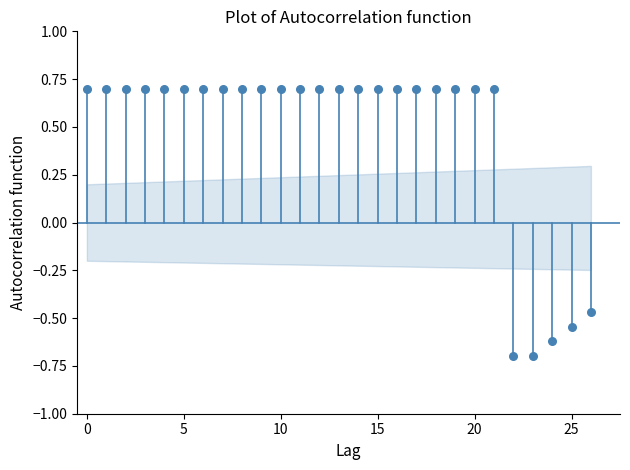

Count the number of points in this scatter plot.

27